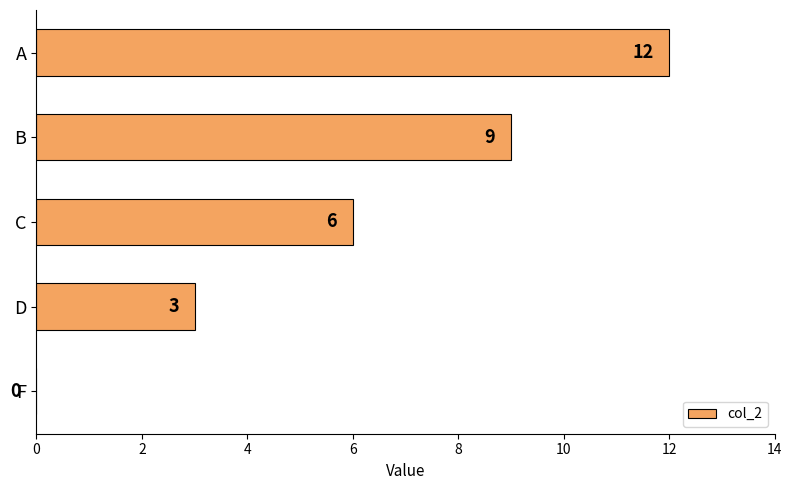

What is the ratio of the value at C to the value at B?

0.7